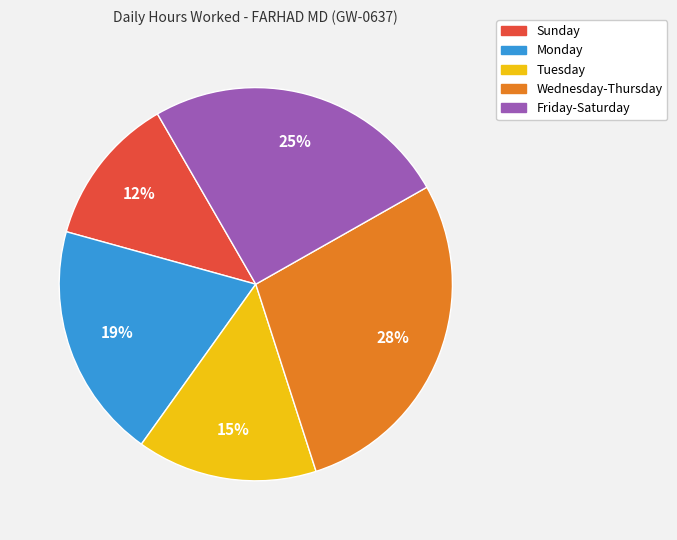

Which has a higher value, Monday or Sunday?

Monday